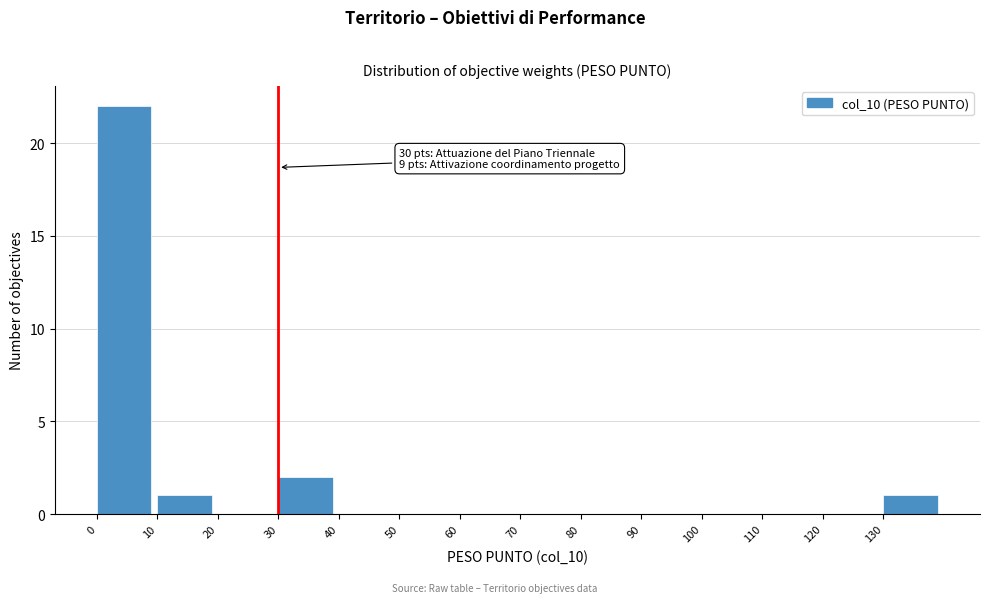

Which range on the x-axis has the tallest bar?

0 to 10